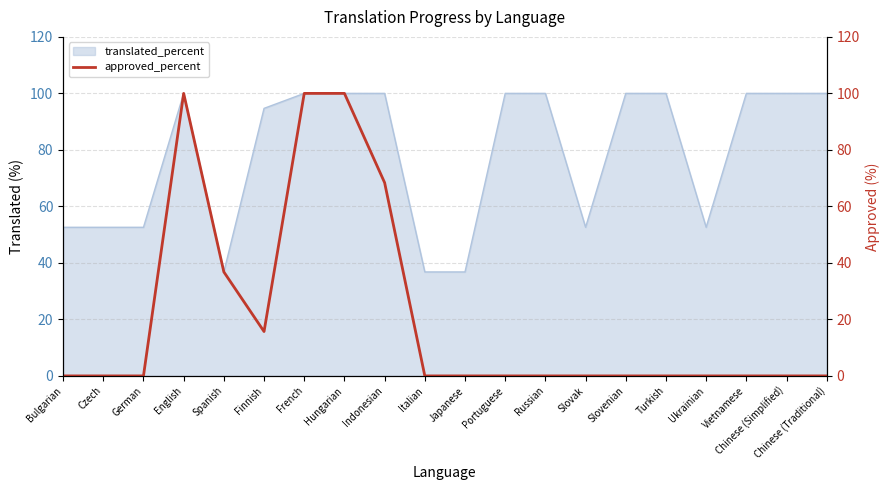

The translated_percent series shows 34.1 at French. True or false?

False